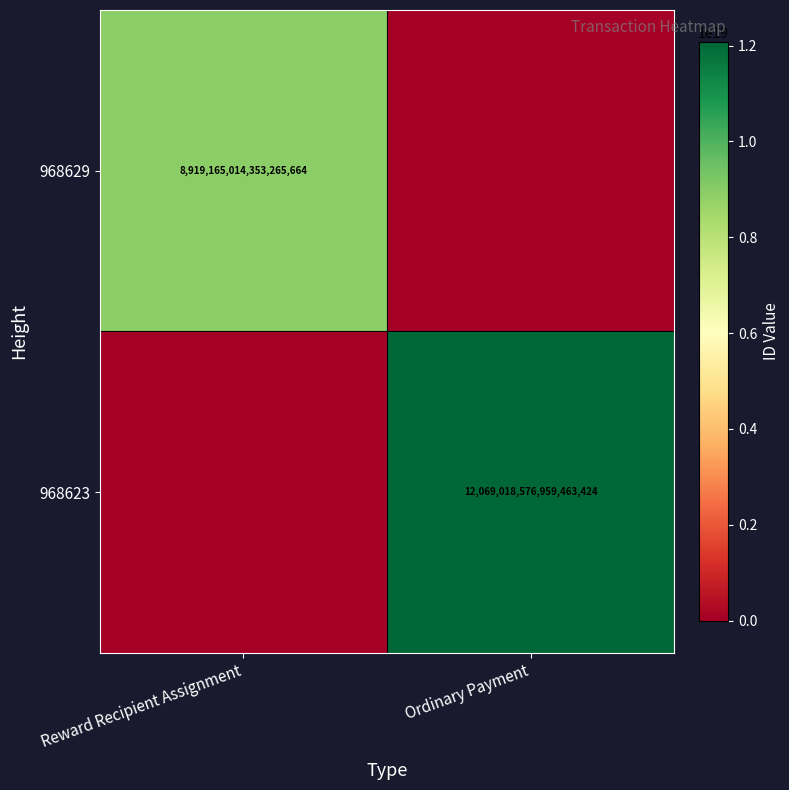

At which category does the chart reach its peak across all series?

Ordinary Payment